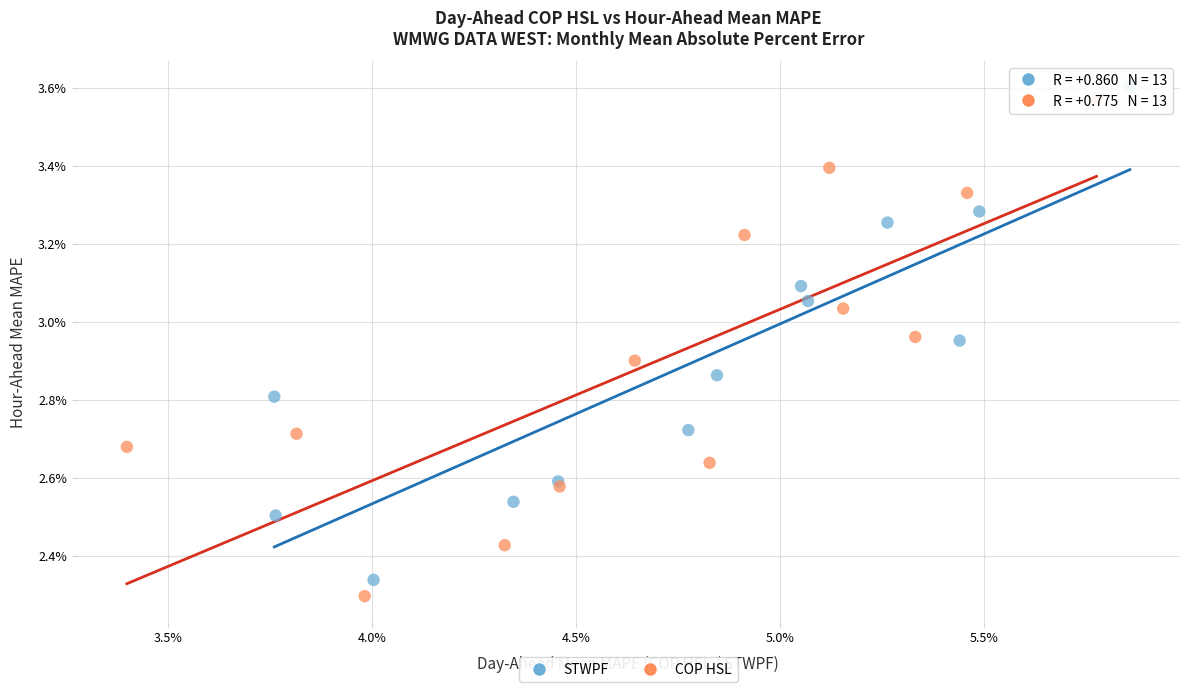

Which series has the largest Y range (max minus min)?

COP HSL